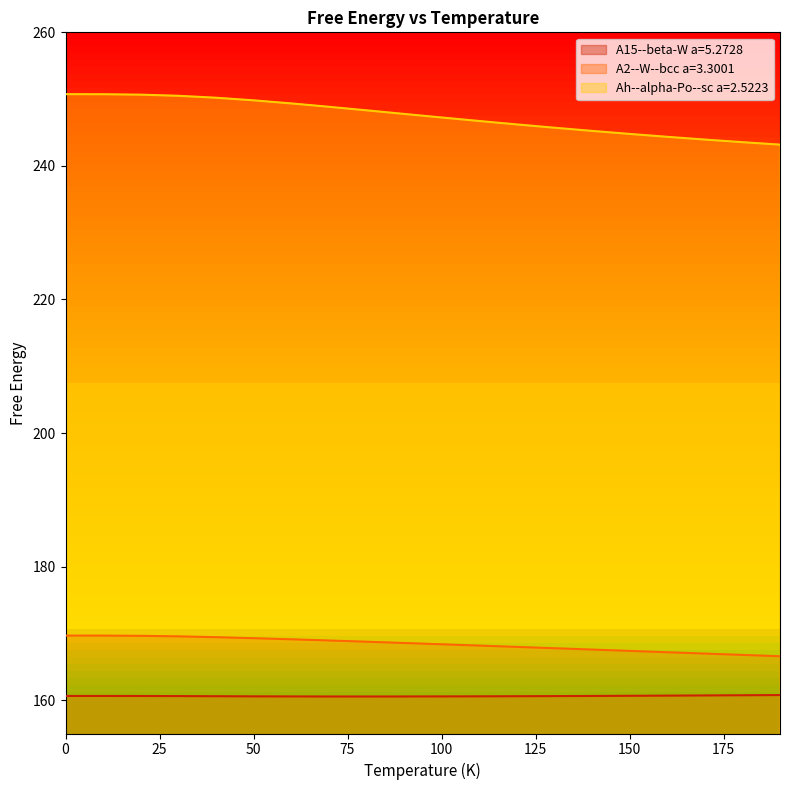

How many lines are shown in the chart?

3